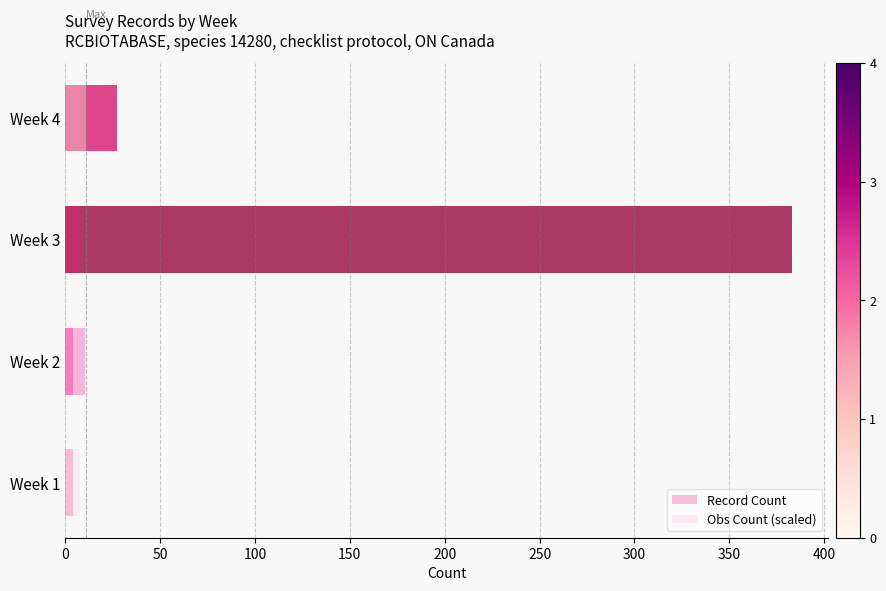

How many distinct data groups are displayed?

2